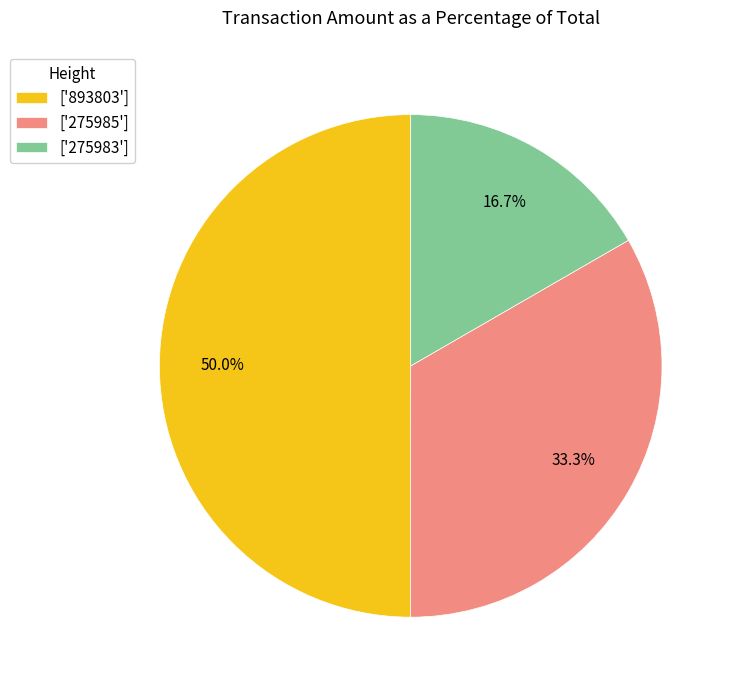

Rank the categories by value from highest to lowest.

['893803'], ['275985'], ['275983']